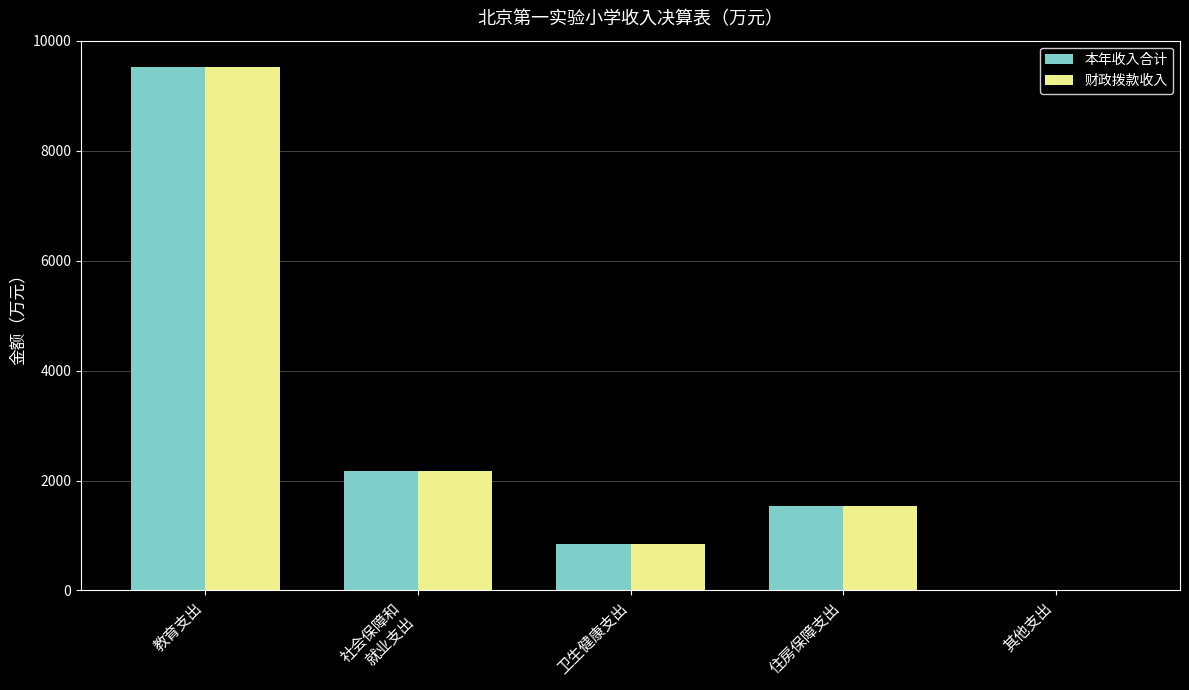

Are the bars grouped side by side (vs. stacked)?

Yes